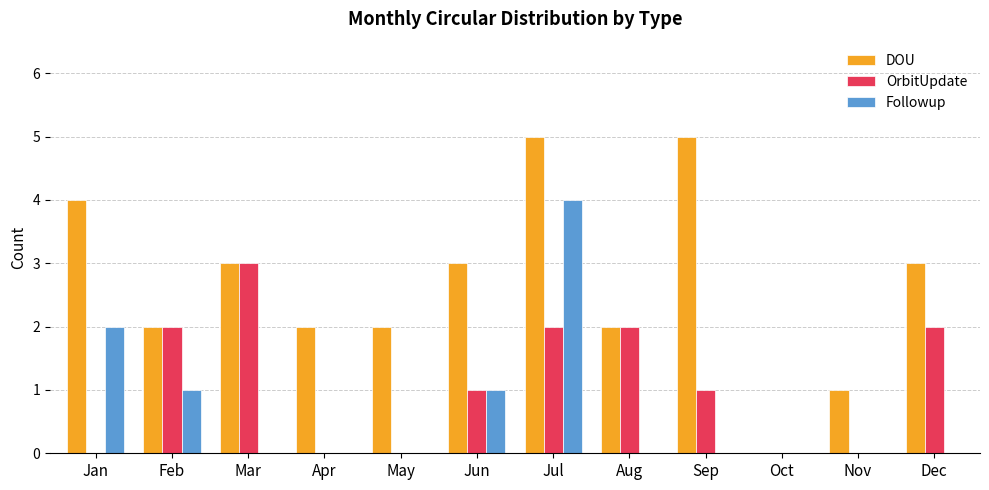

What are all the series names shown in the legend?

DOU, OrbitUpdate, Followup